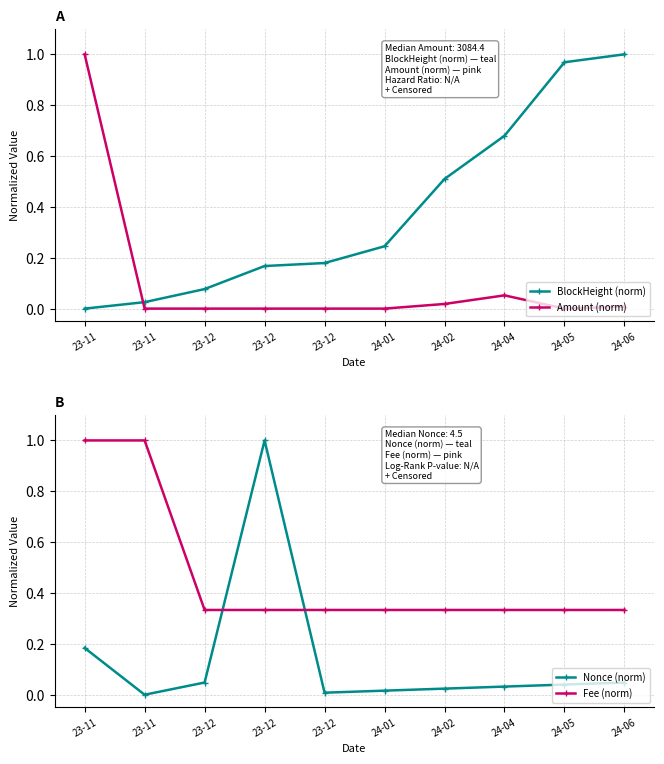

What is the sum of all Fee (norm) values?

4.7